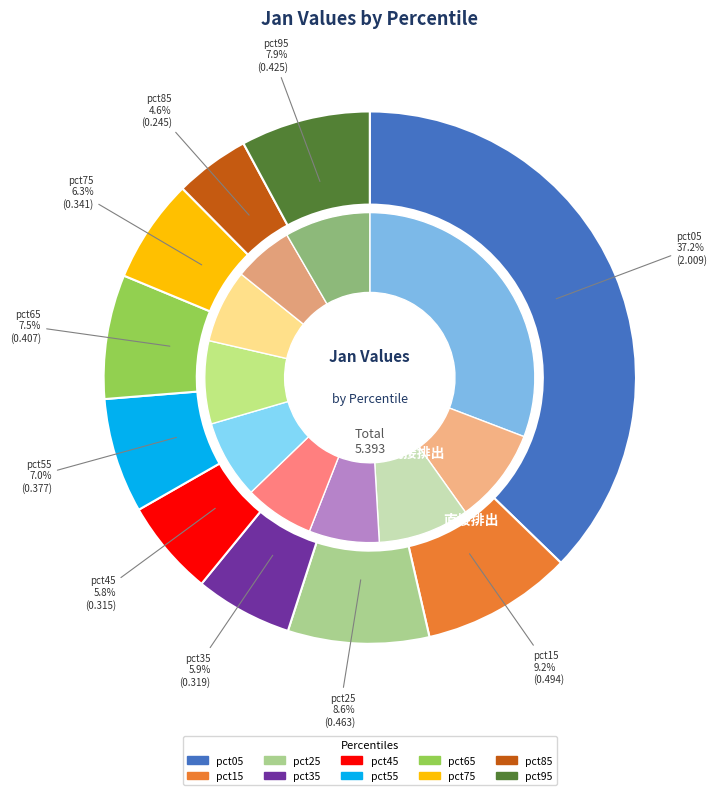

Is there any slice that represents more than half of the pie?

No